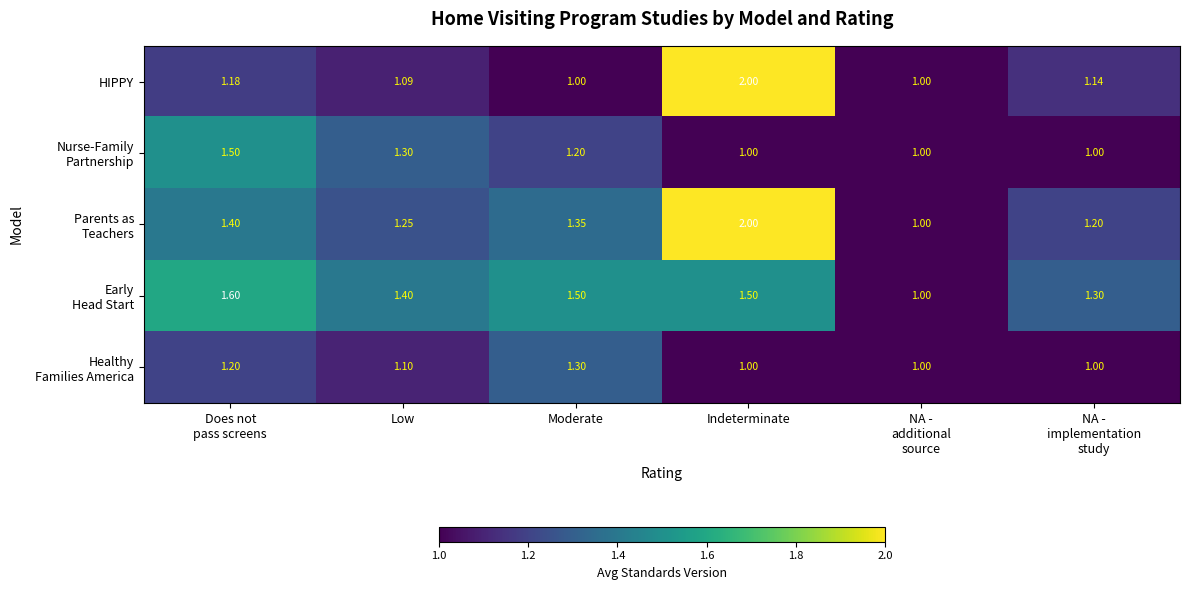

At which category is the sum across all series the highest?

Indeterminate